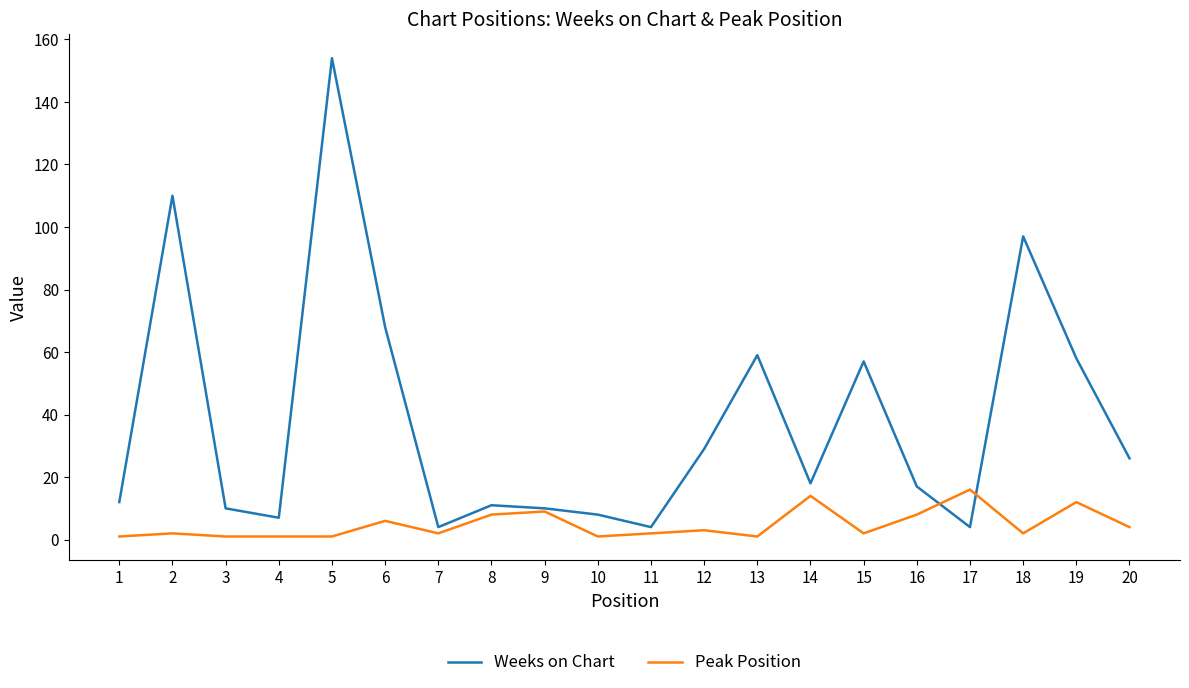

True or false: Weeks on Chart has more than 0 interior local peaks.

True